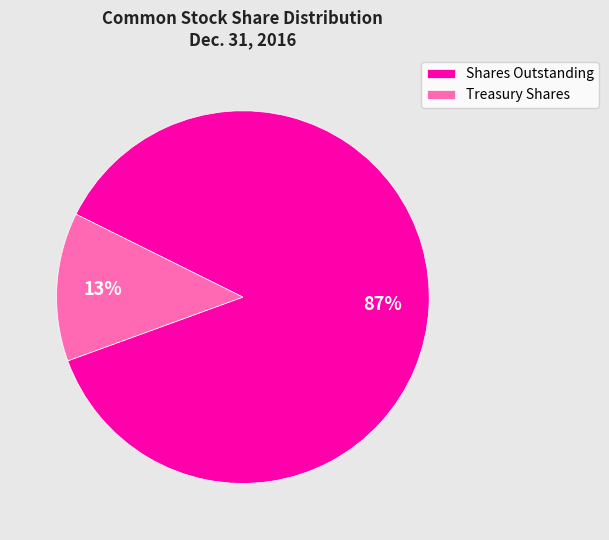

Which slice represents more than half of the pie?

Shares Outstanding